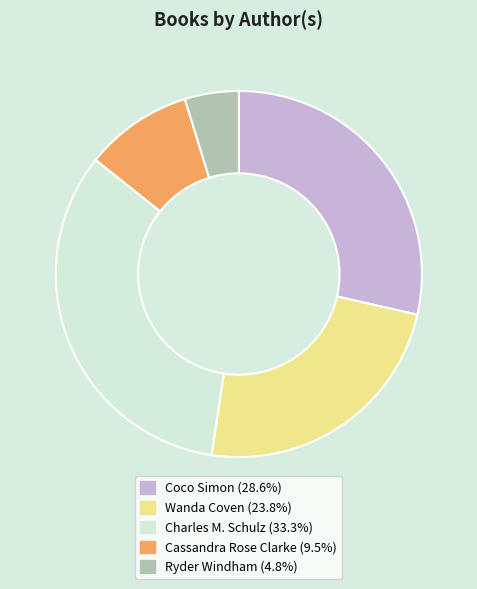

What is the ratio of the value at Wanda Coven (23.8%) to the value at Cassandra Rose Clarke (9.5%)?

2.5